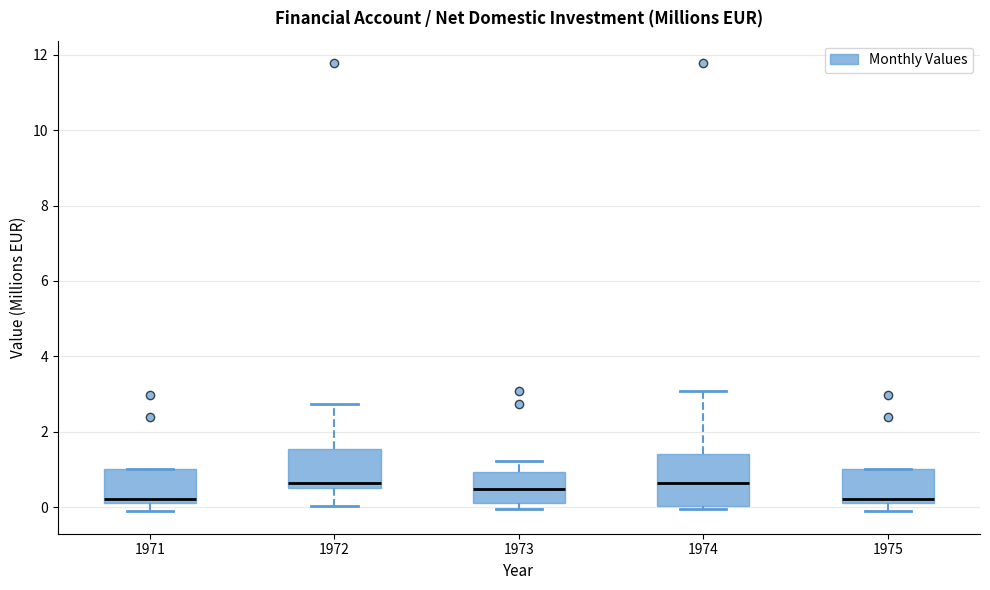

Where is the upper edge of the box at x = 1971 on the y-axis? The values are not printed on the chart, so give them approximately, as read against the axis.

1.0